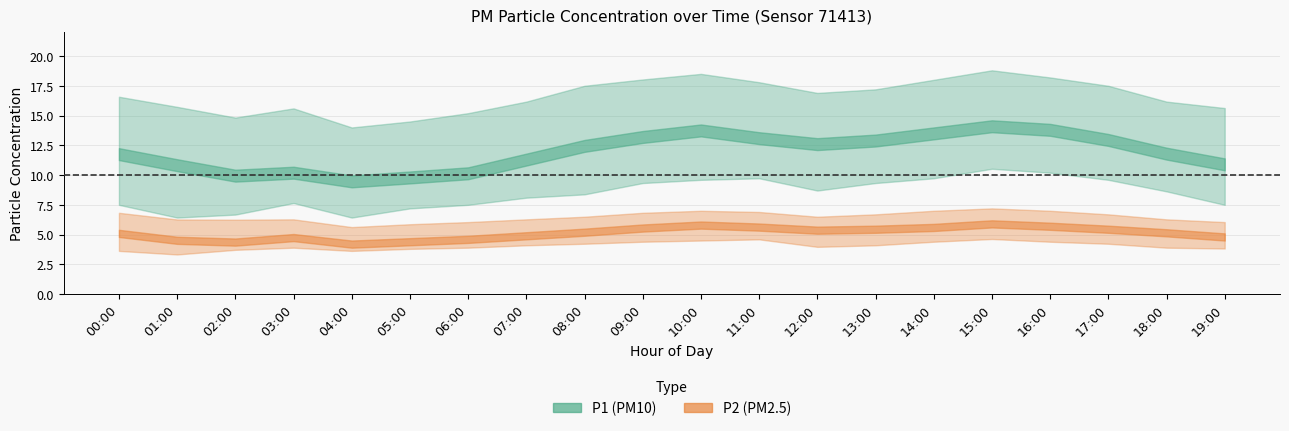

Is the value of P2_upper at 03:00 greater than the value of P2_mean at 00:00?

Yes